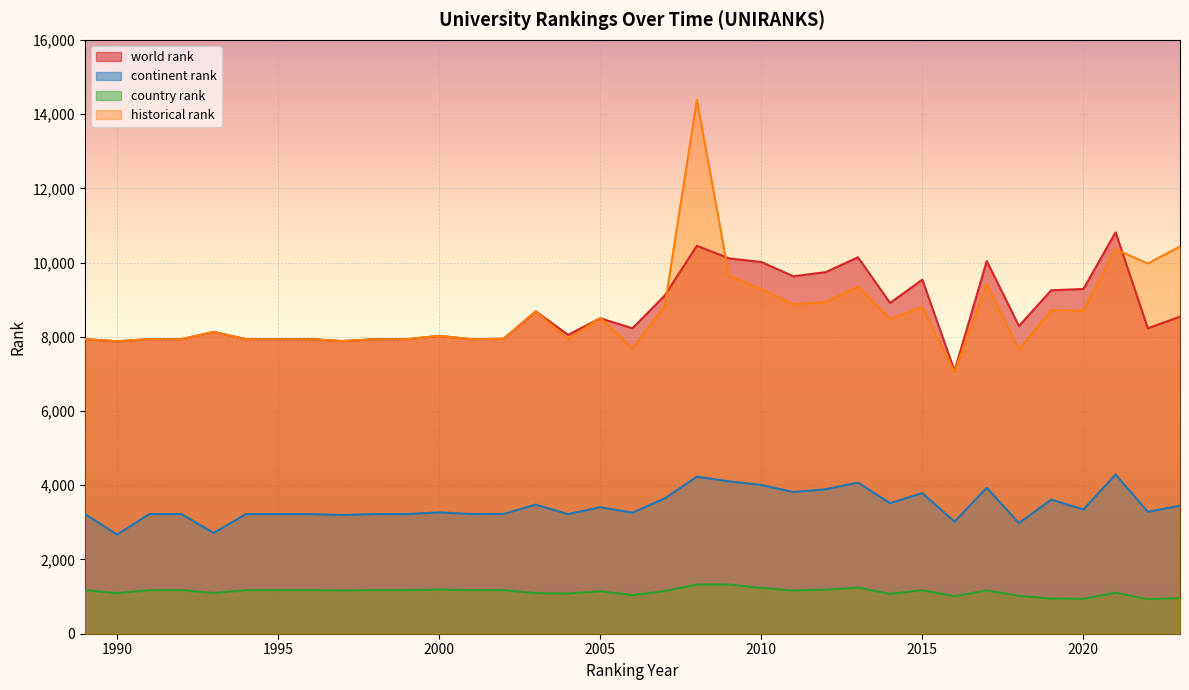

What is the difference between the maximum and minimum values in the continent rank series?

1618.0